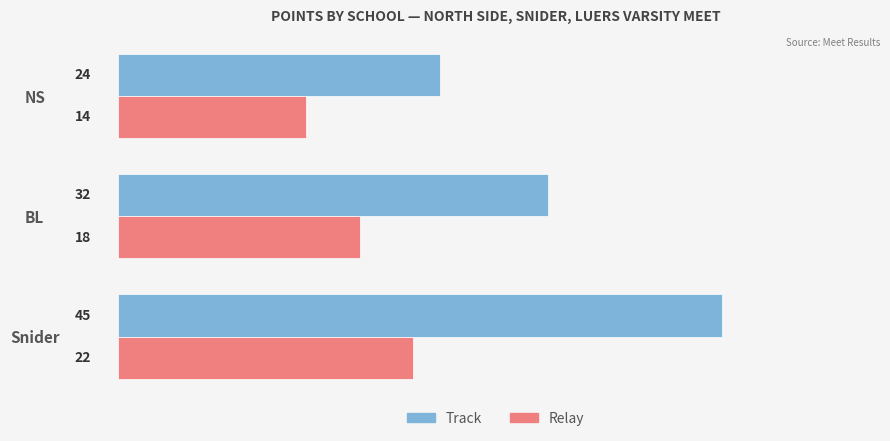

What is the difference between the highest and lowest values at NS?

10